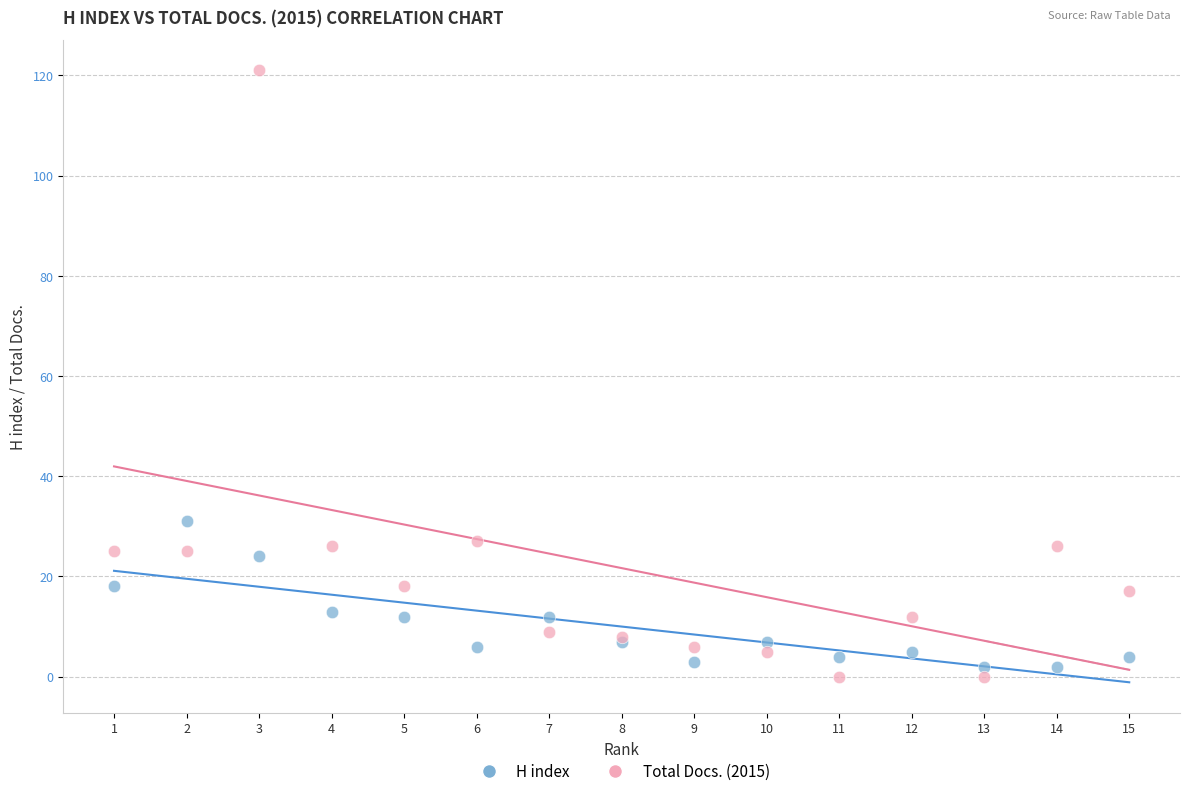

What is the X range (max minus min) for the scatter plot?

14